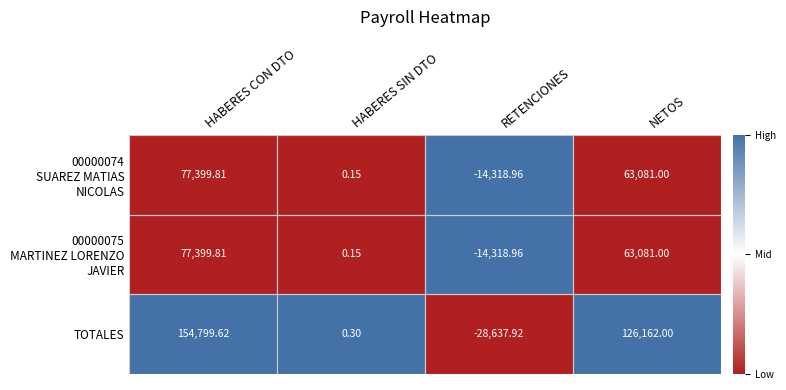

Which series changed the most between HABERES SIN DTO and RETENCIONES?

TOTALES